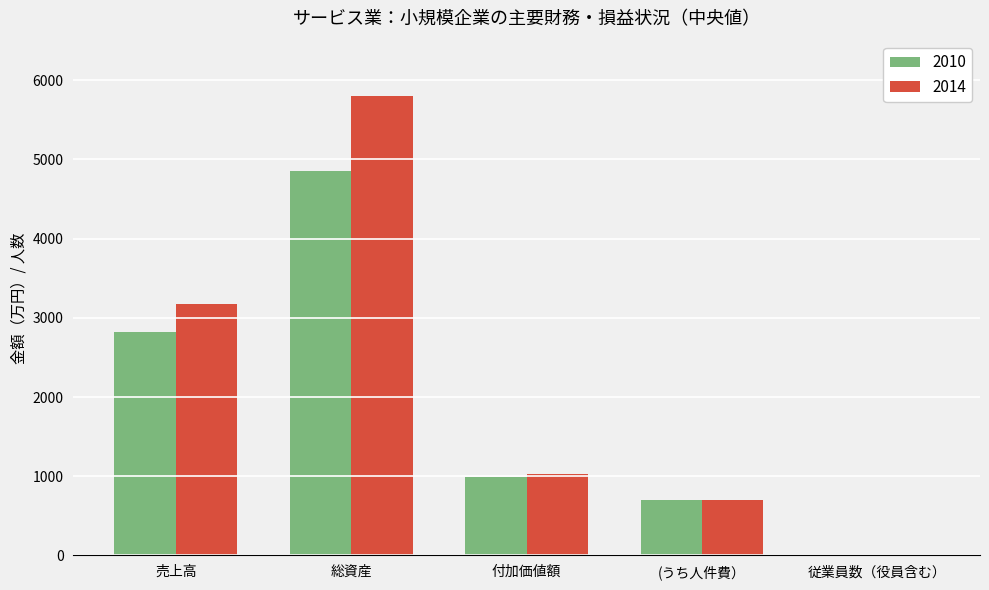

Between 売上高 and (うち人件費）, which series saw the biggest shift?

2014